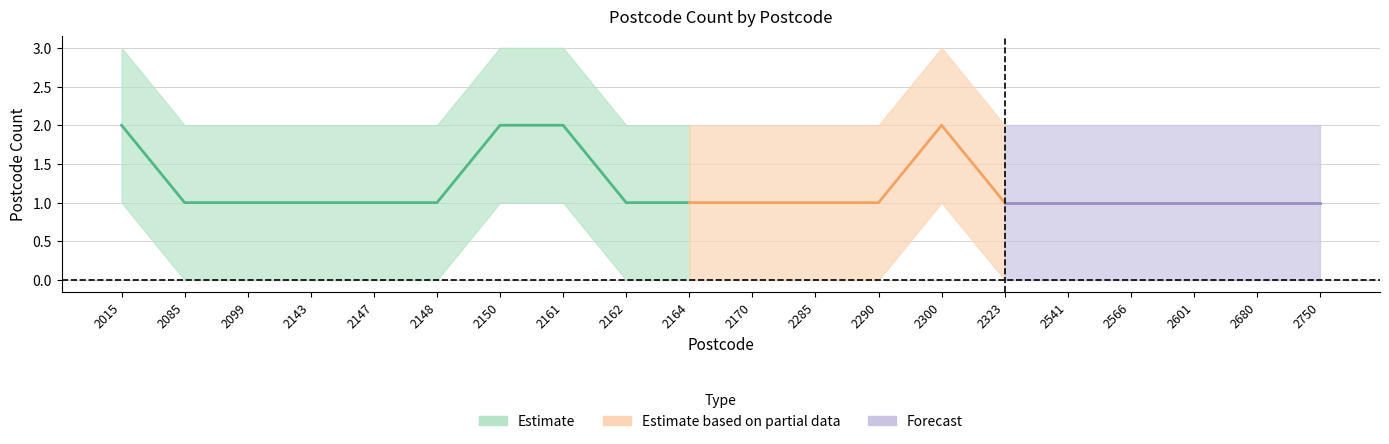

Which category has the highest value in the Postcode Count series?

2015